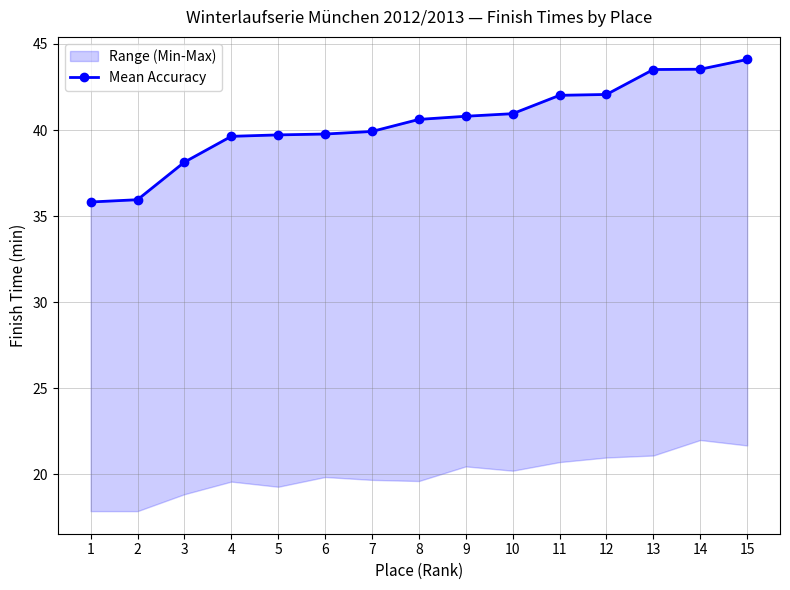

Which label corresponds to the smallest value in the chart?

1